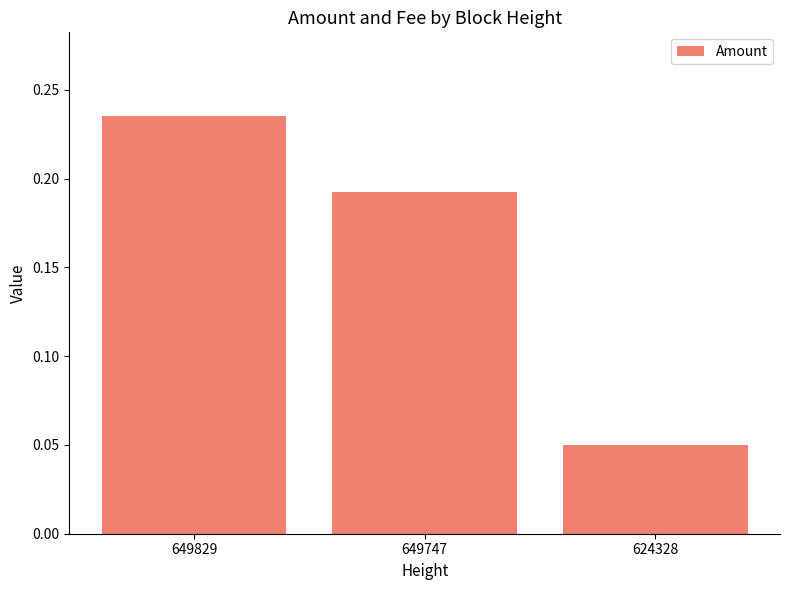

True or false: the data shows 0.1 at 649829.

False